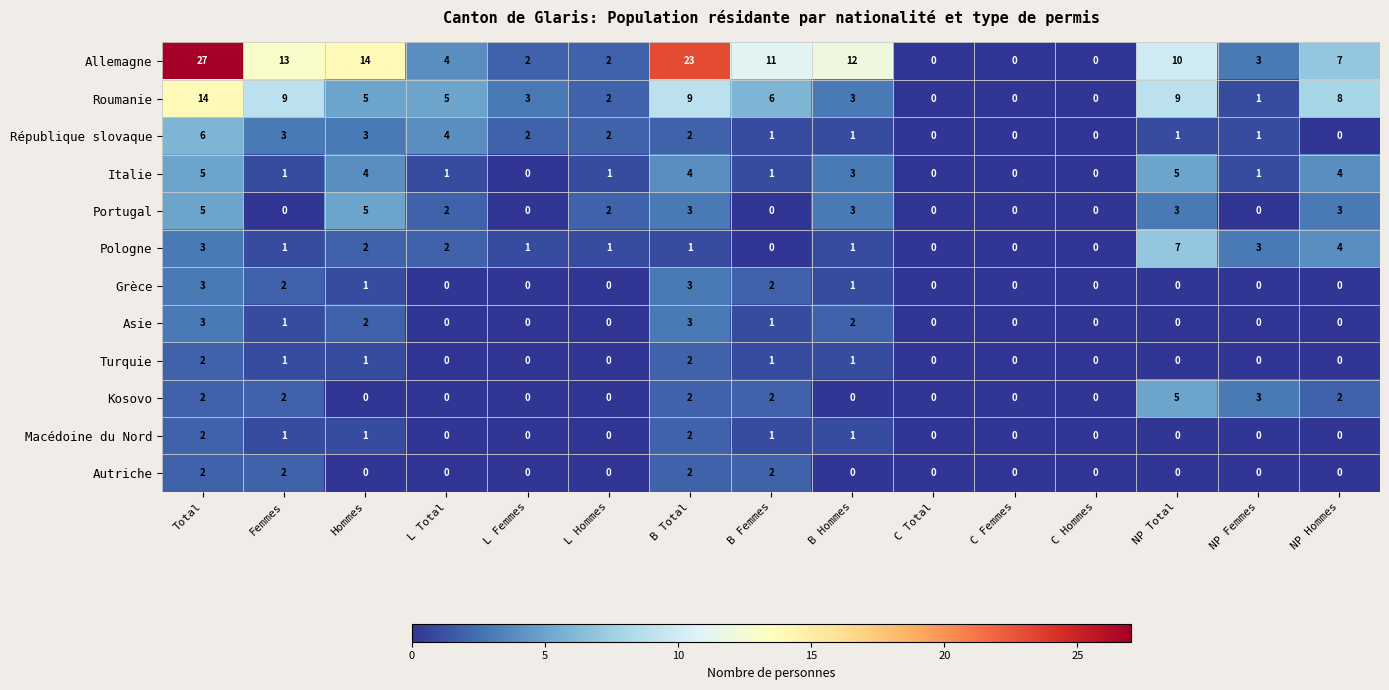

What is the spread (max minus min) of values at Hommes?

14